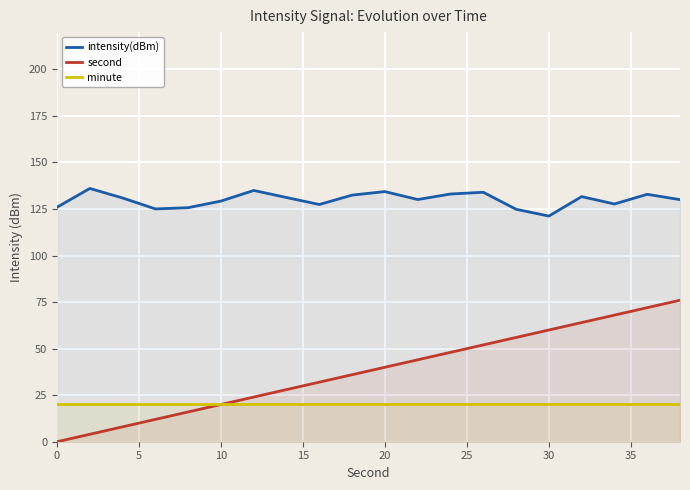

Which series has the largest range (max minus min)?

second